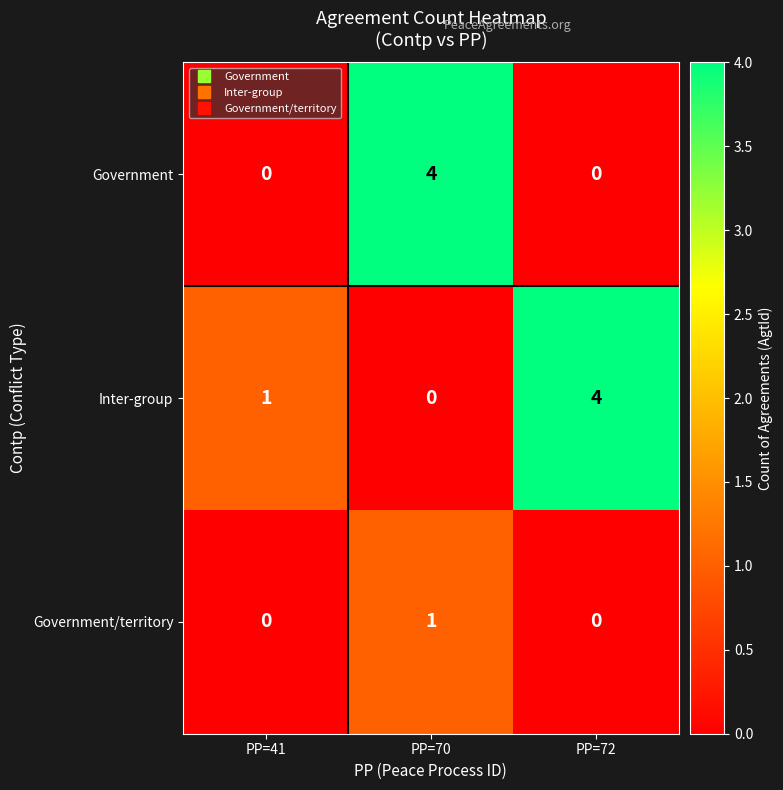

How many data points in Government are above 0?

1